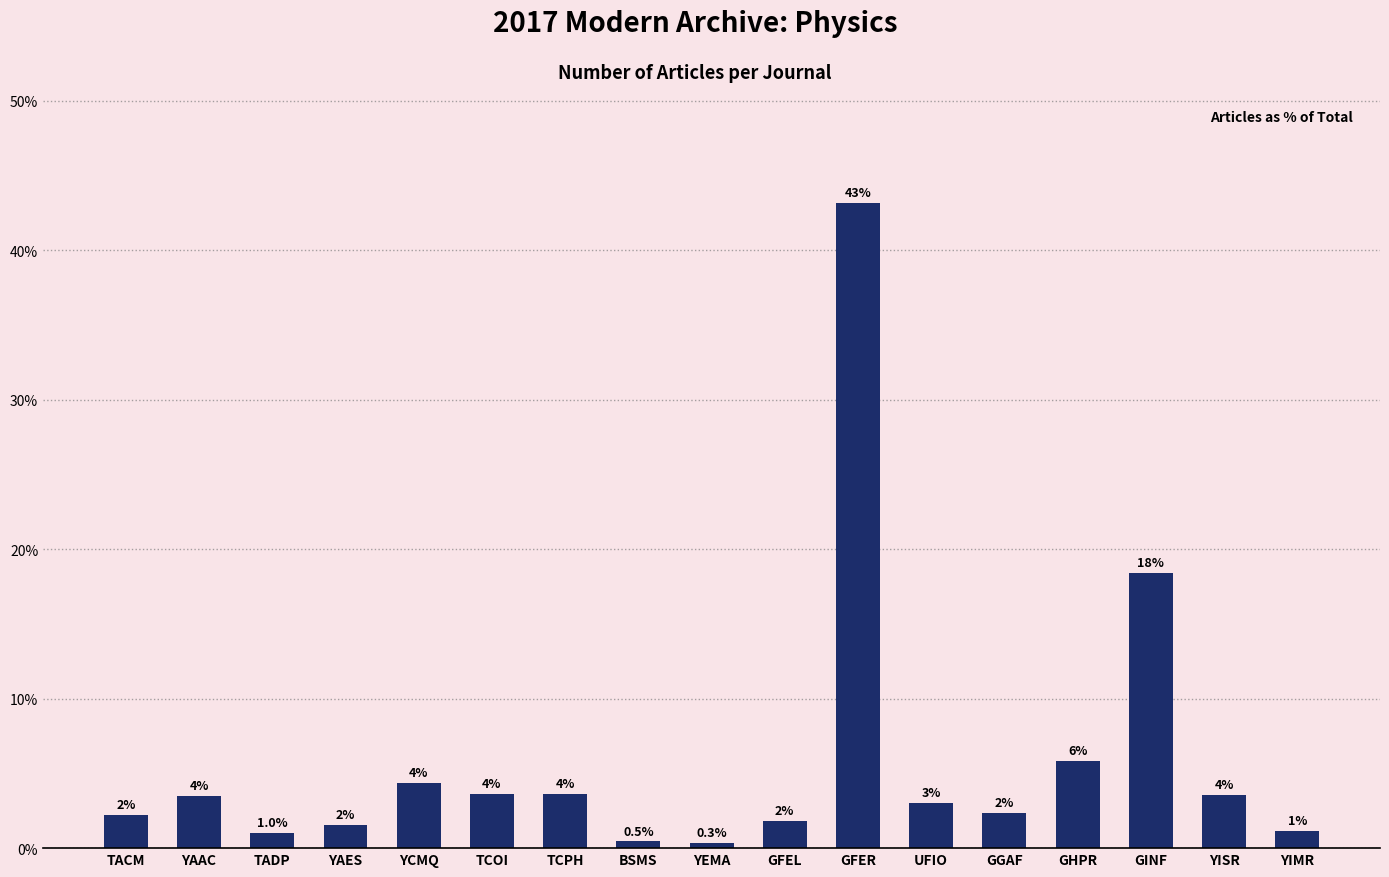

Which label corresponds to the largest value in the chart?

GFER